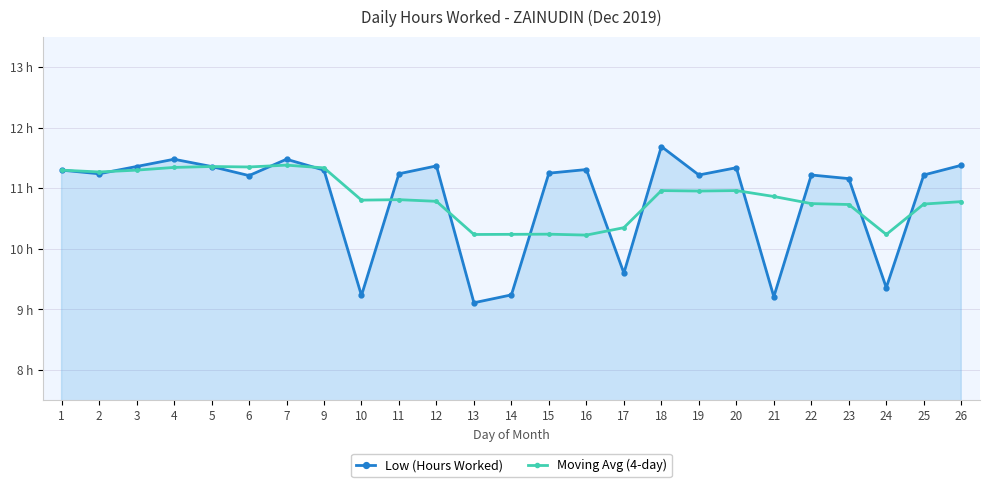

What are all the series names shown in the legend?

Low (Hours Worked), Moving Avg (4-day)